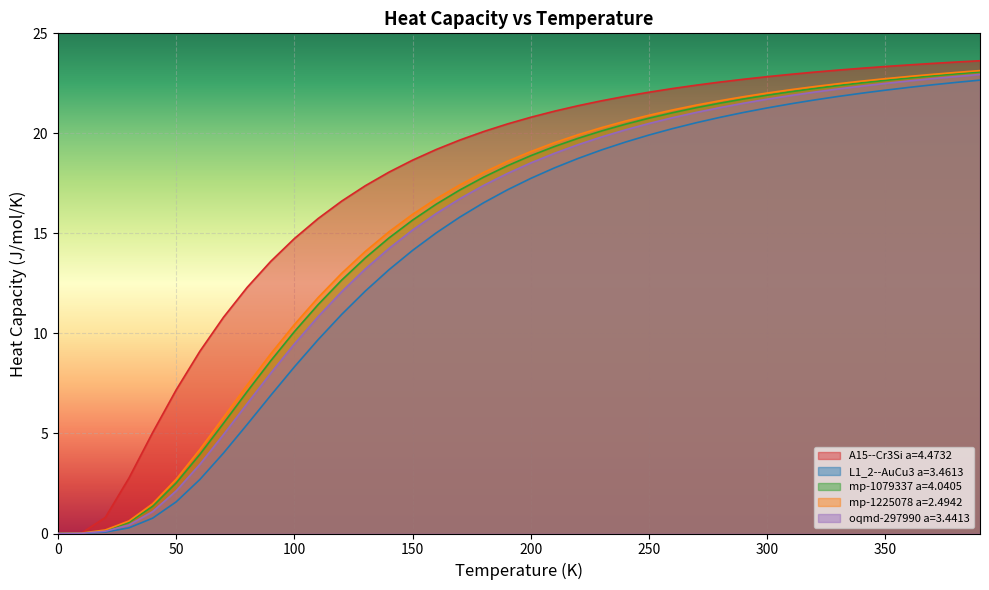

Reading right to left, what are all the values shown in this chart?

A15--Cr3Si a=4.4732: 23.6	23.6	23.5	23.4	23.3	23.3	23.2	23.1	23.0	22.8	22.7	22.6	22.4	22.2	22.1	21.9	21.6	21.4	21.1	20.8	20.5	20.1	19.7	19.2	18.7	18.1	17.4	16.6	15.7	14.7	13.6	12.3	10.8	9.1	7.2	5.0	2.8	0.8	0.0	0.0
L1_2--AuCu3 a=3.4613: 22.7	22.5	22.4	22.3	22.2	22.0	21.8	21.7	21.5	21.3	21.0	20.8	20.5	20.2	19.9	19.6	19.2	18.7	18.3	17.8	17.2	16.5	15.8	15.0	14.2	13.2	12.1	11.0	9.7	8.3	6.9	5.4	4.0	2.7	1.6	0.8	0.3	0.1	0.0	0.0
mp-1079337 a=4.0405: 23.1	23.0	22.9	22.8	22.7	22.5	22.4	22.2	22.1	21.9	21.7	21.5	21.3	21.0	20.8	20.5	20.1	19.8	19.3	18.9	18.4	17.8	17.2	16.5	15.7	14.8	13.8	12.7	11.4	10.1	8.6	7.1	5.5	4.0	2.5	1.4	0.6	0.2	0.0	0.0
mp-1225078 a=2.4942: 23.1	23.0	23.0	22.8	22.7	22.6	22.5	22.3	22.2	22.0	21.8	21.6	21.4	21.2	20.9	20.6	20.3	19.9	19.5	19.1	18.6	18.0	17.4	16.7	16.0	15.1	14.1	13.0	11.8	10.4	9.0	7.4	5.8	4.2	2.7	1.5	0.6	0.2	0.0	0.0
oqmd-297990 a=3.4413: 22.9	22.8	22.7	22.6	22.5	22.4	22.2	22.1	21.9	21.7	21.5	21.3	21.0	20.8	20.5	20.2	19.8	19.4	19.0	18.5	18.0	17.4	16.7	16.0	15.2	14.2	13.2	12.1	10.8	9.5	8.0	6.5	4.9	3.5	2.1	1.1	0.4	0.1	0.0	0.0